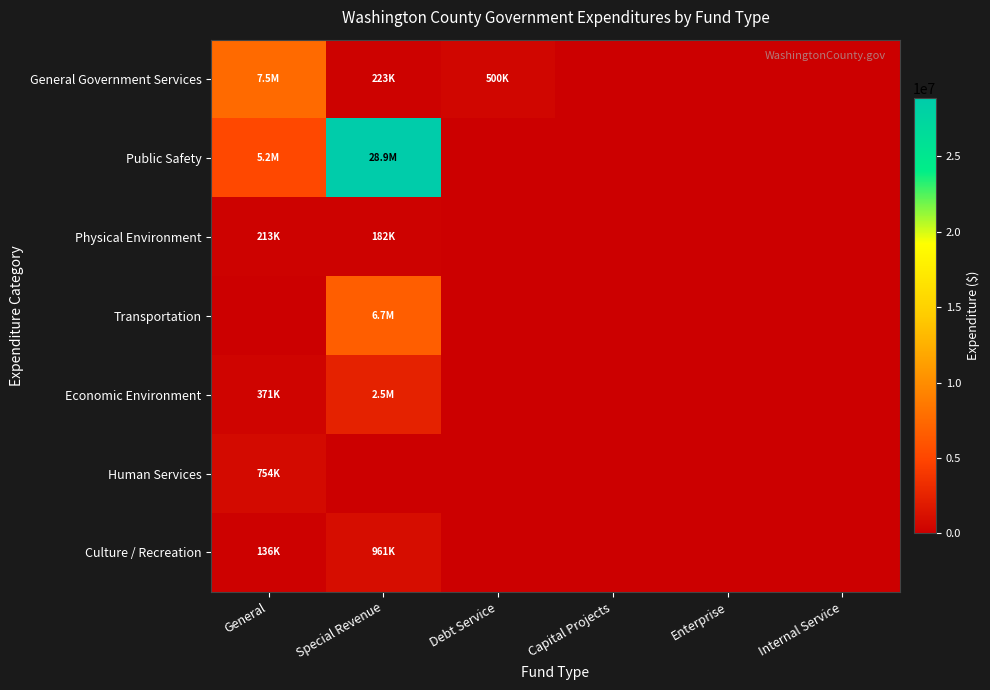

At how many categories does at least one series exceed 27900900?

1